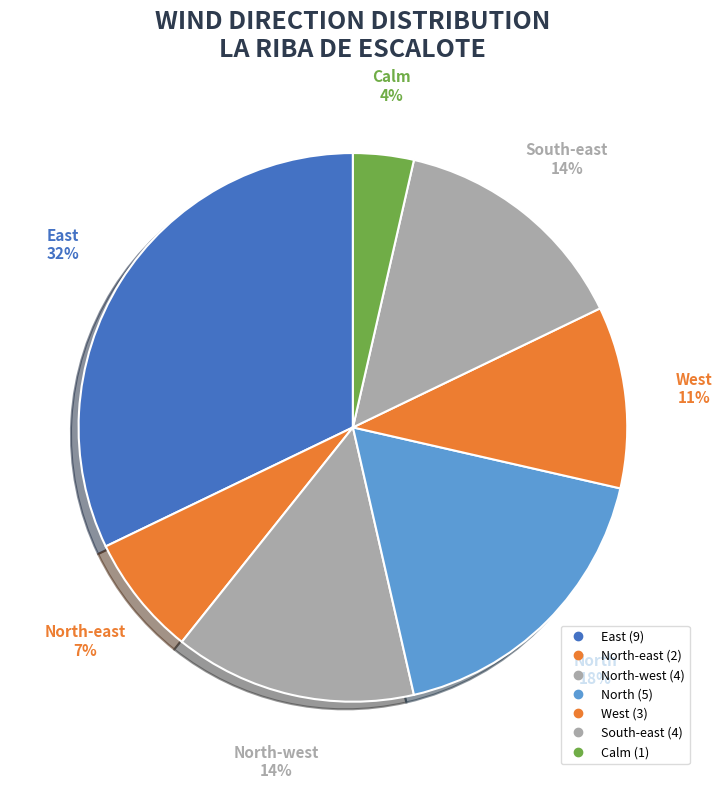

How many segments does this pie chart have?

7